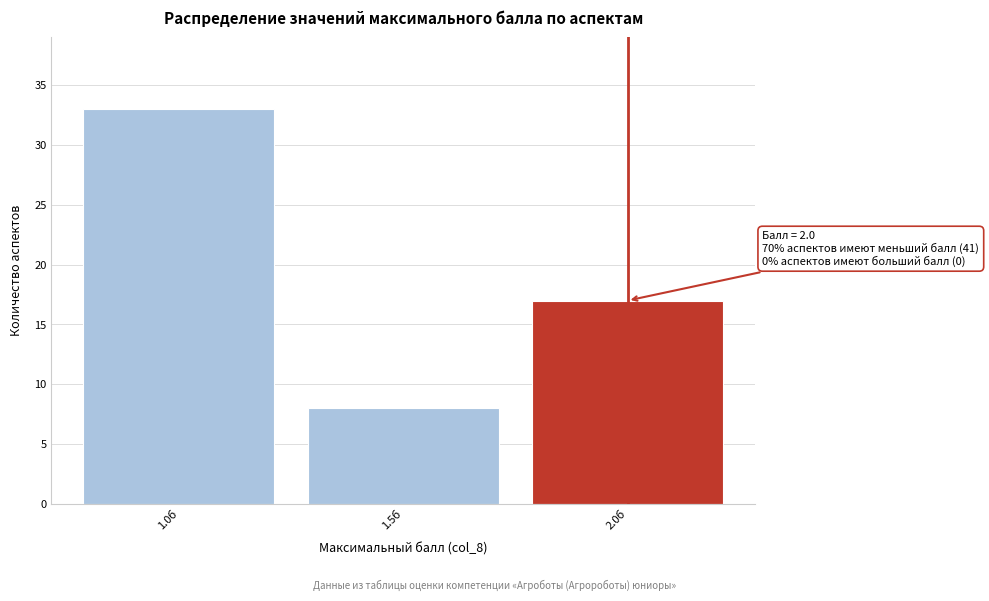

Which range on the x-axis has the tallest bar?

0.75 to 1.25